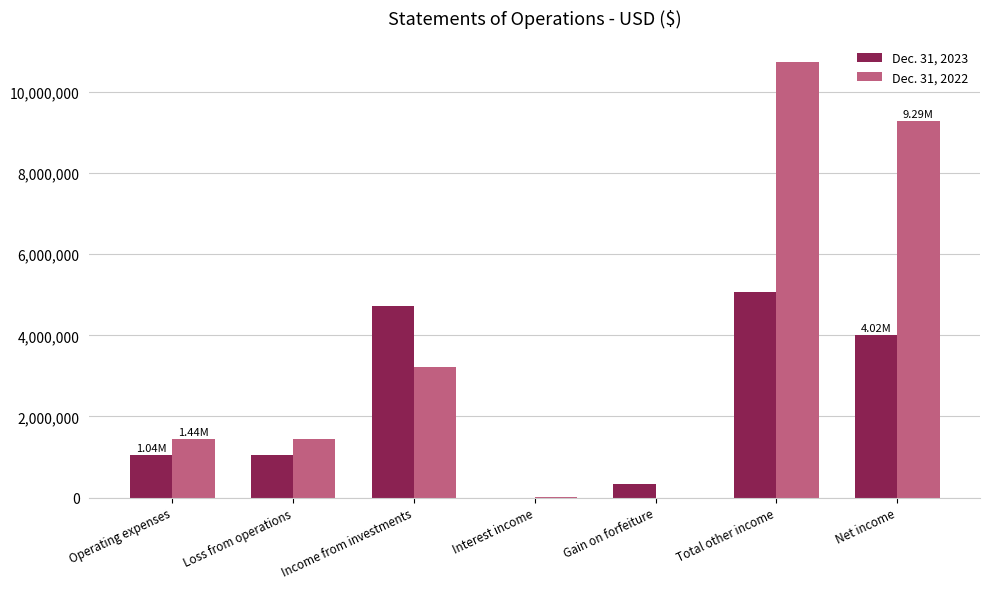

At which category is the sum across all series the highest?

Total other income